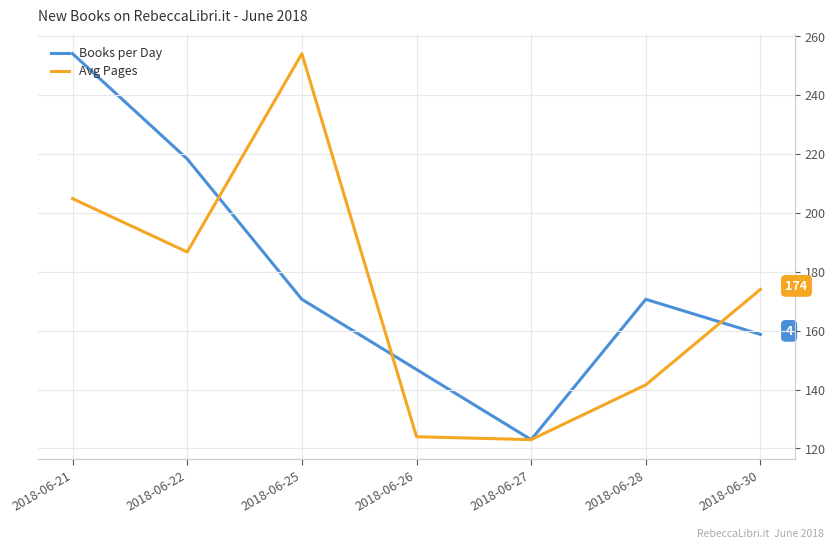

True or false: Books per Day has more than 1 points higher than both neighbors.

False